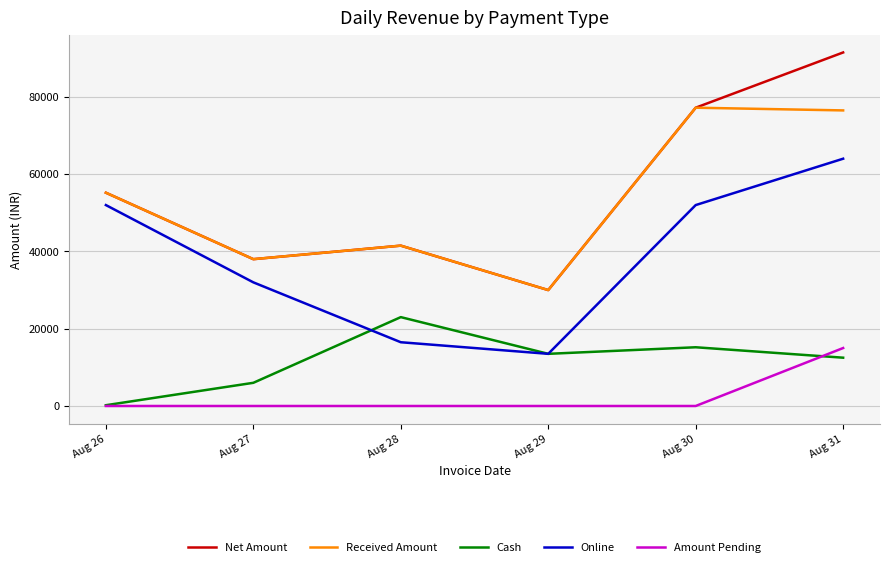

Which series has the largest range (max minus min)?

Net Amount